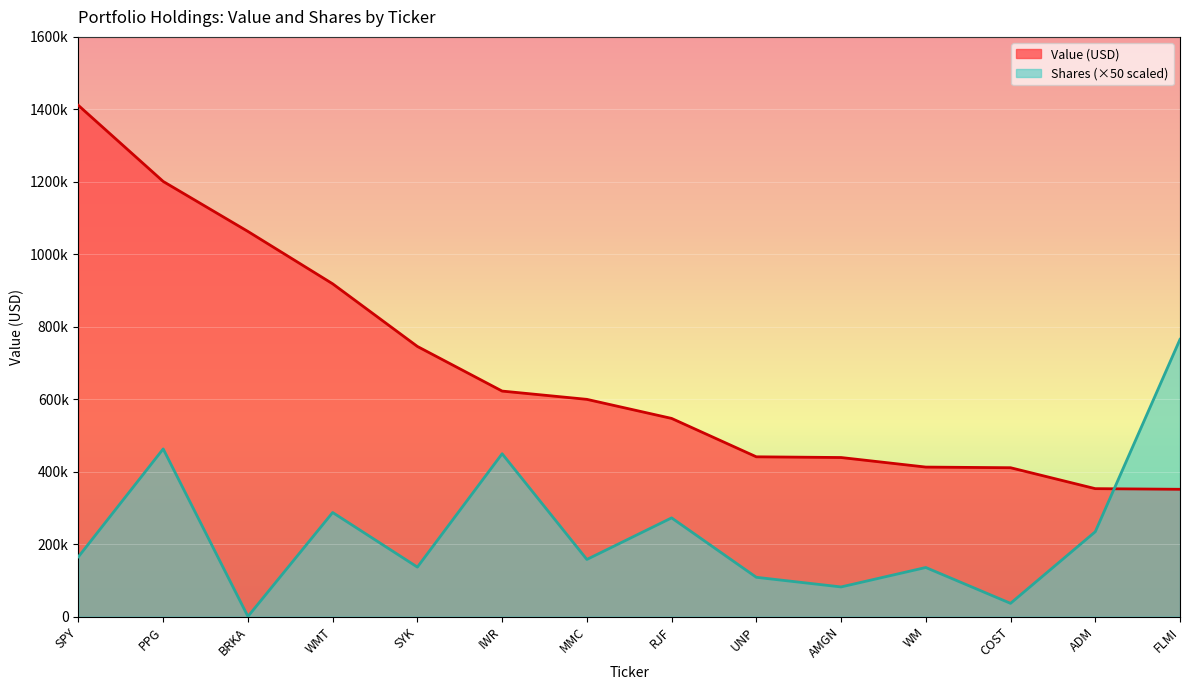

What is the total value across all series at IWR?

1071581